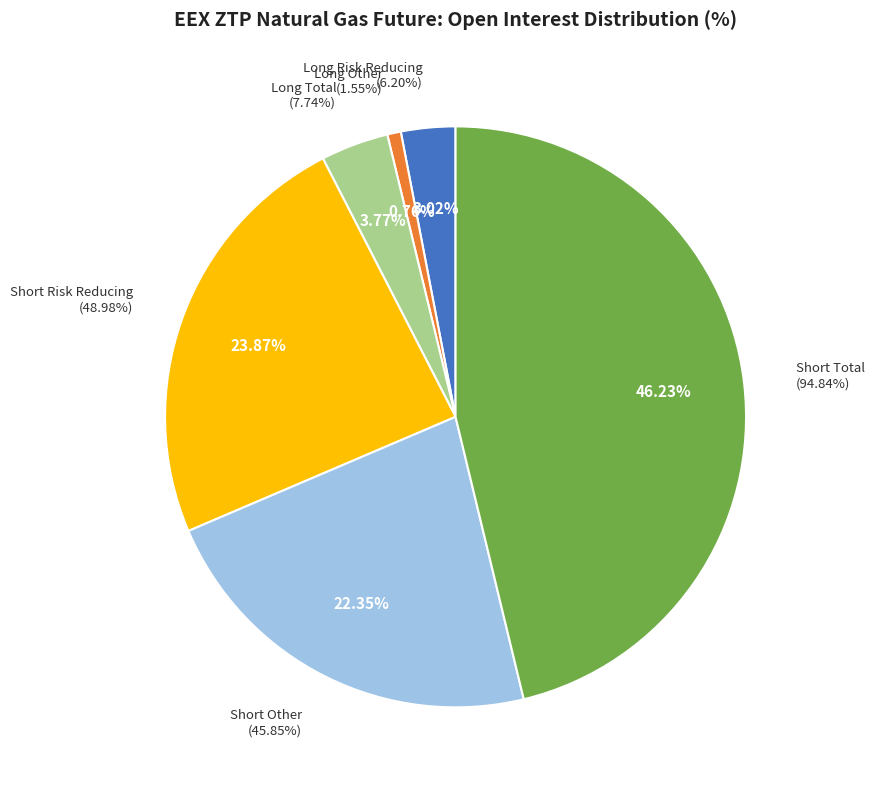

To the nearest percent, what percentage of the pie is Short Risk Reducing
(48.98%)?

24%